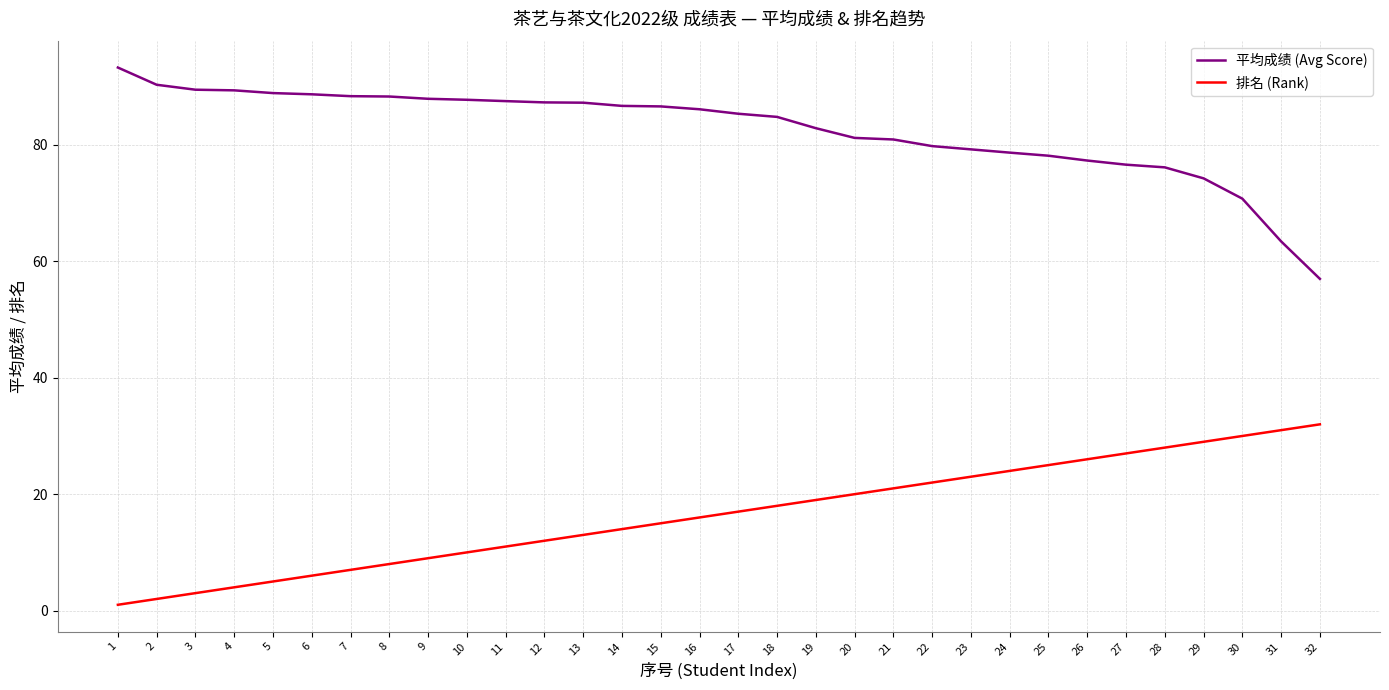

List the series in order of their overall mean, lowest first.

排名 (Rank), 平均成绩 (Avg Score)